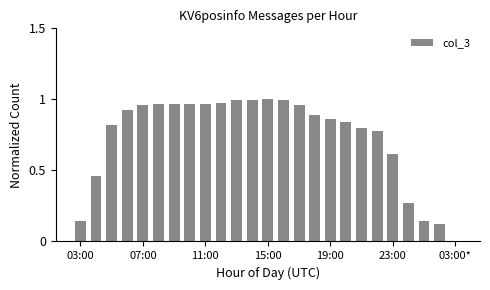

What is the sum of all values?

18.4